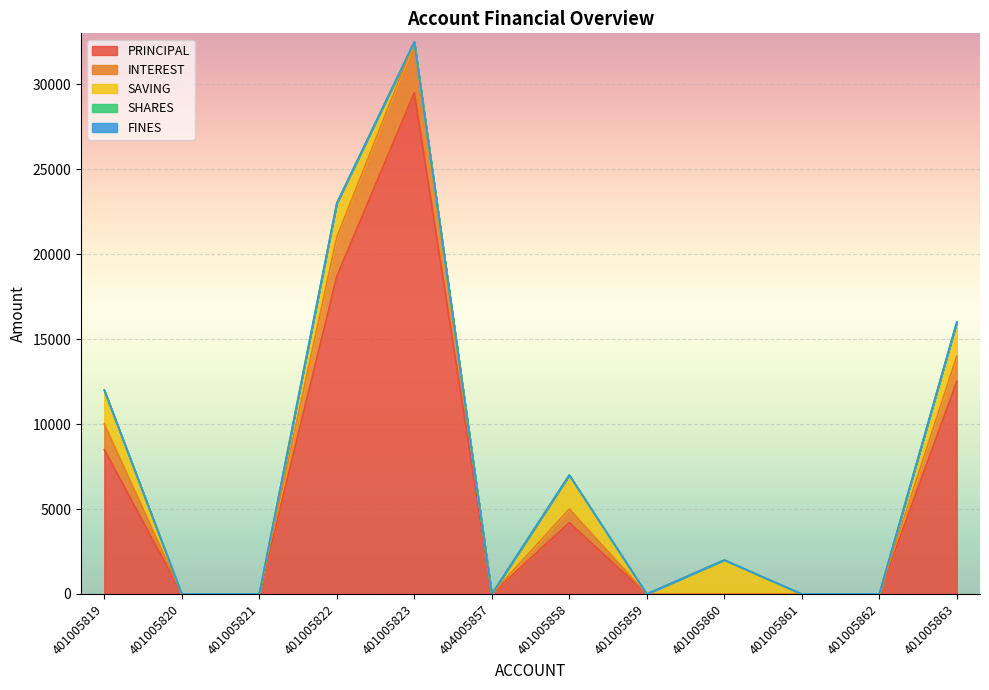

Between 401005821 and 401005822, which is larger?

401005822